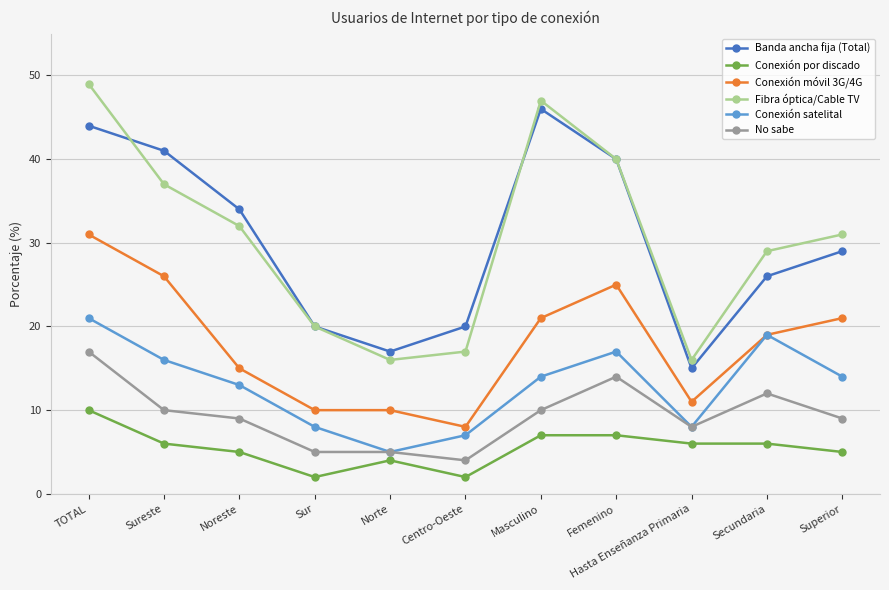

What is the spread (max minus min) of values at Centro-Oeste?

18